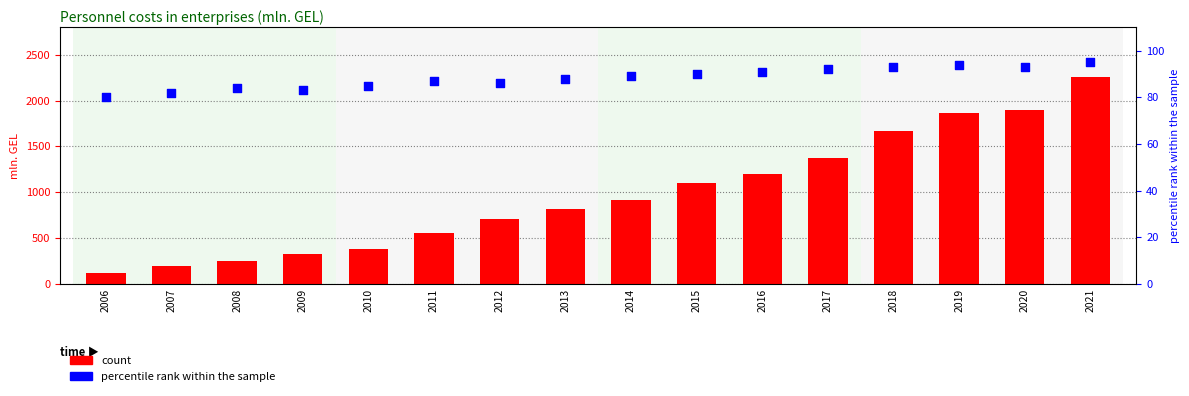

Is the value of count at 2021 greater than the value of percentile rank within the sample at 2016?

Yes